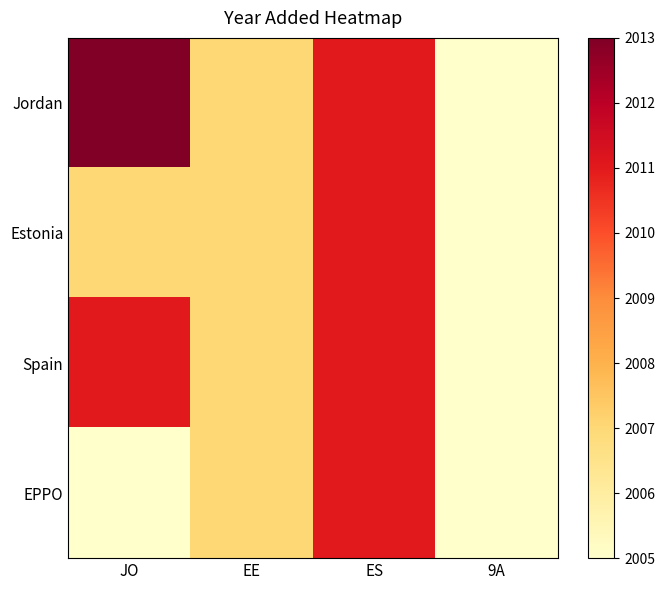

Reading left to right, extract all data points from this chart.

Jordan: JO=2013	EE=2007	ES=2011	9A=2005
Estonia: JO=2007	EE=2007	ES=2011	9A=2005
Spain: JO=2011	EE=2007	ES=2011	9A=2005
EPPO: JO=2005	EE=2007	ES=2011	9A=2005